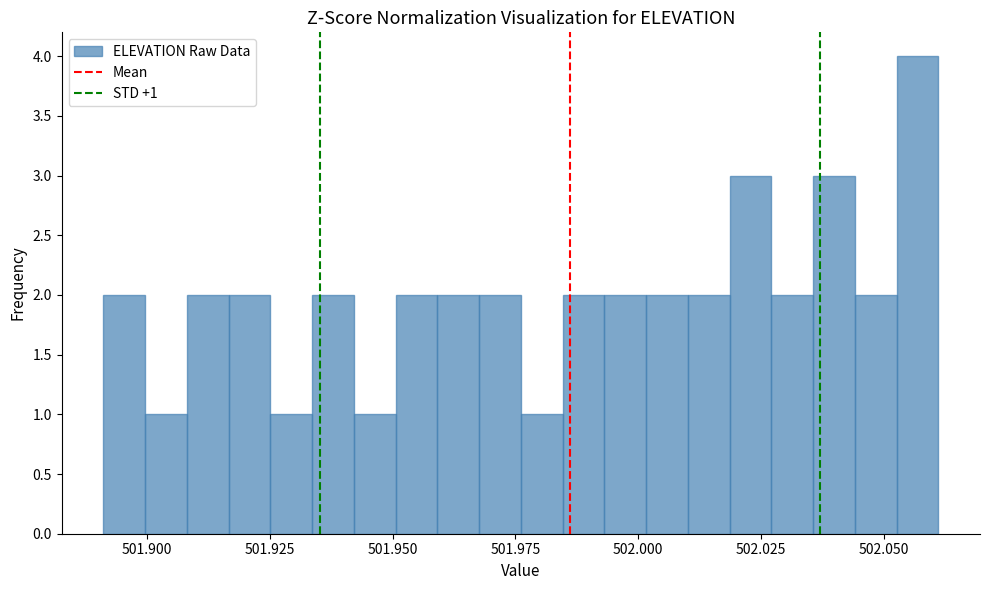

Read against the x-axis, roughly where is the centre of the tallest bar?

502.055